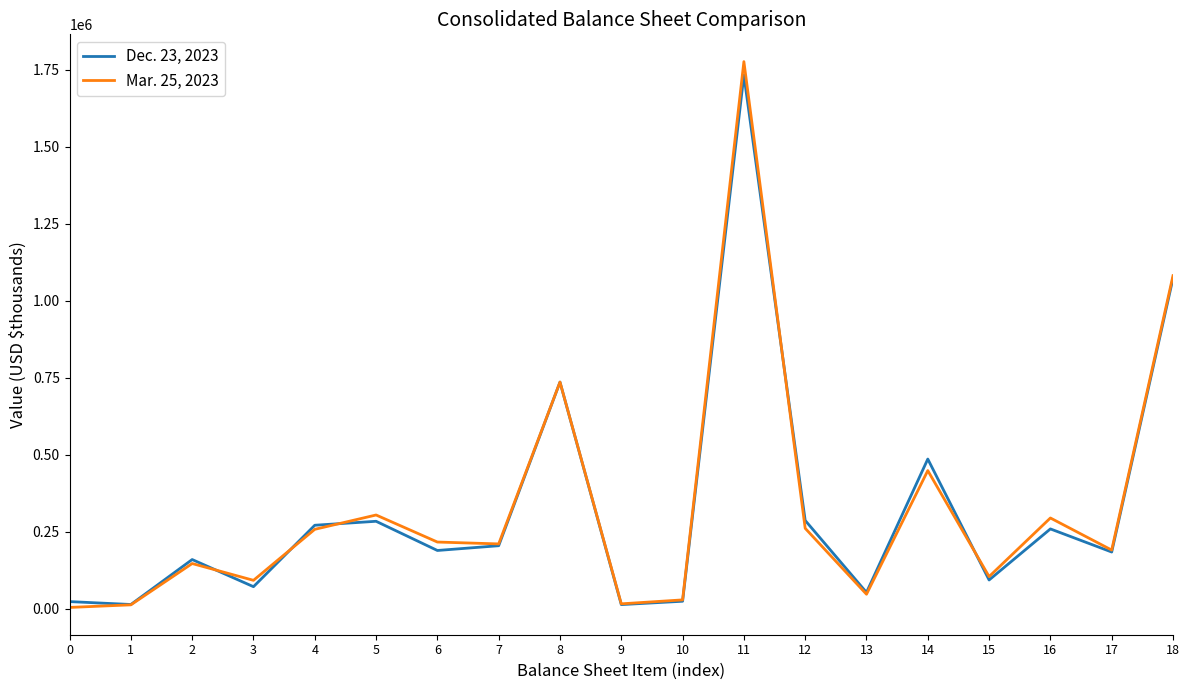

Which category has the highest value in the Dec. 23, 2023 series?

11